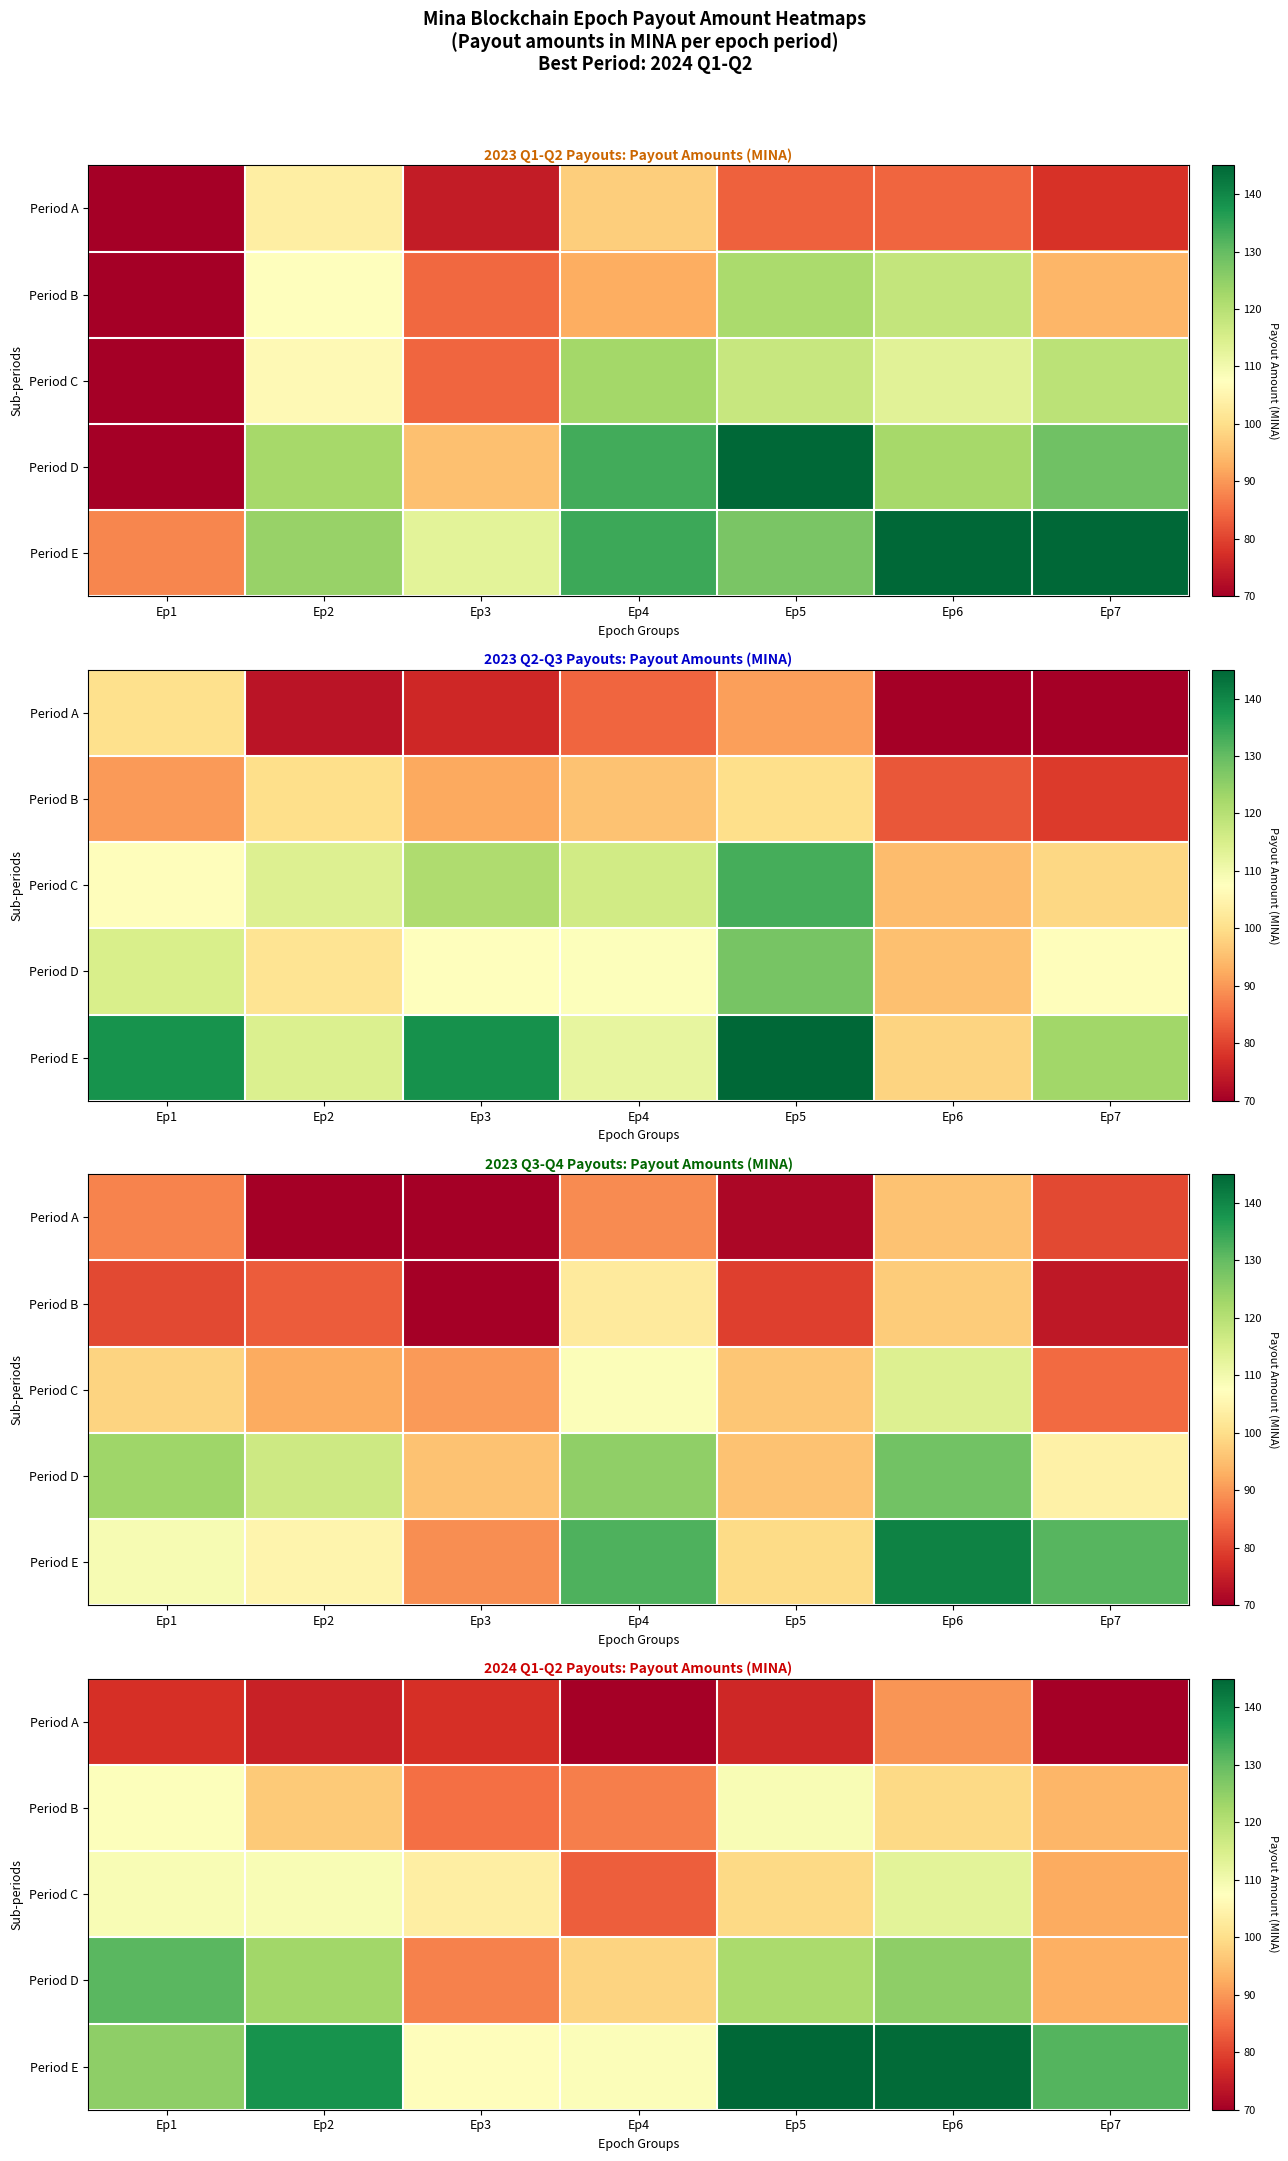

What is the difference between the maximum and minimum values in the Period B series?

23.5